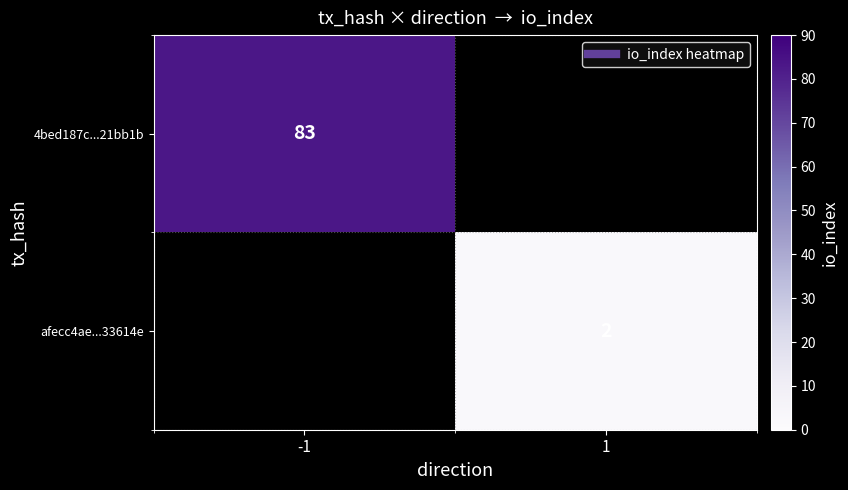

How many distinct data groups are displayed?

2